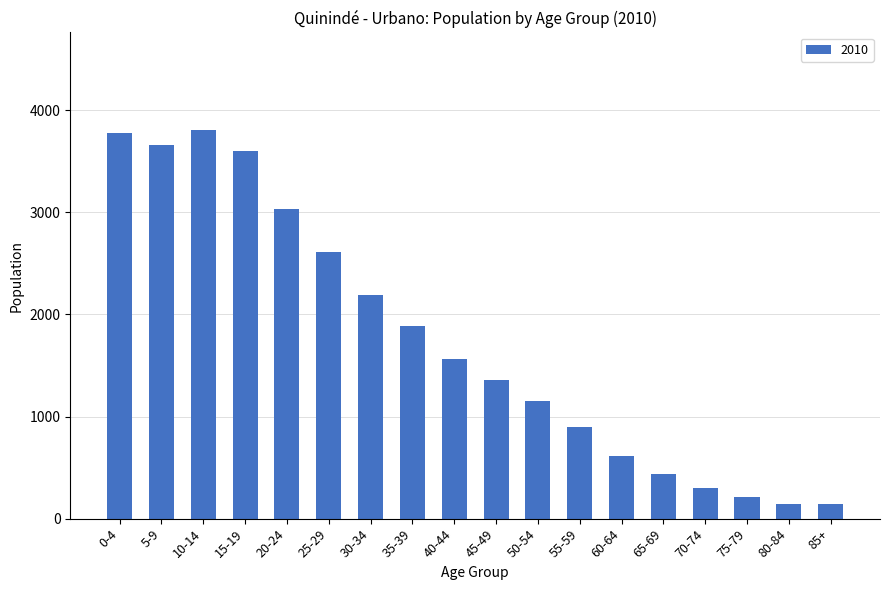

What is the label of the 12th bar from the right?

30-34